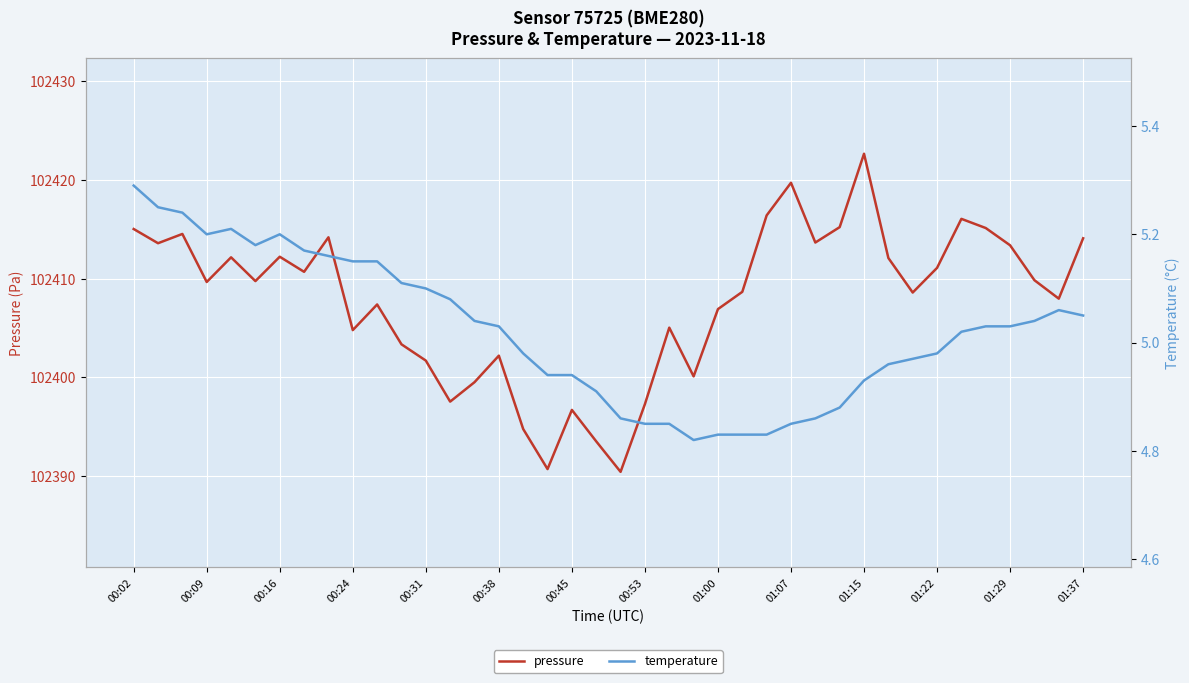

What is the spread (max minus min) of values at 14?

102394.5